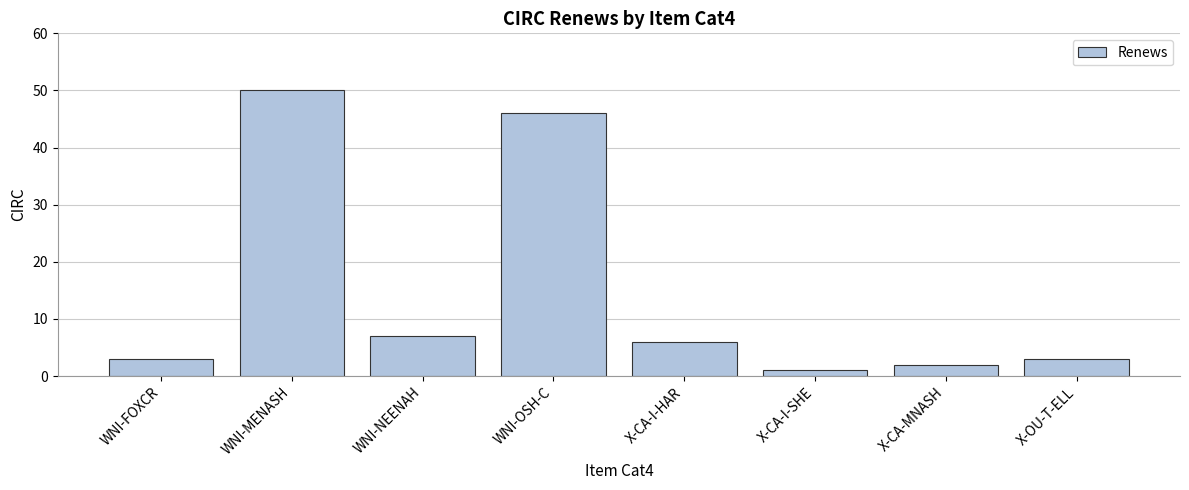

How many bars are there in total?

8